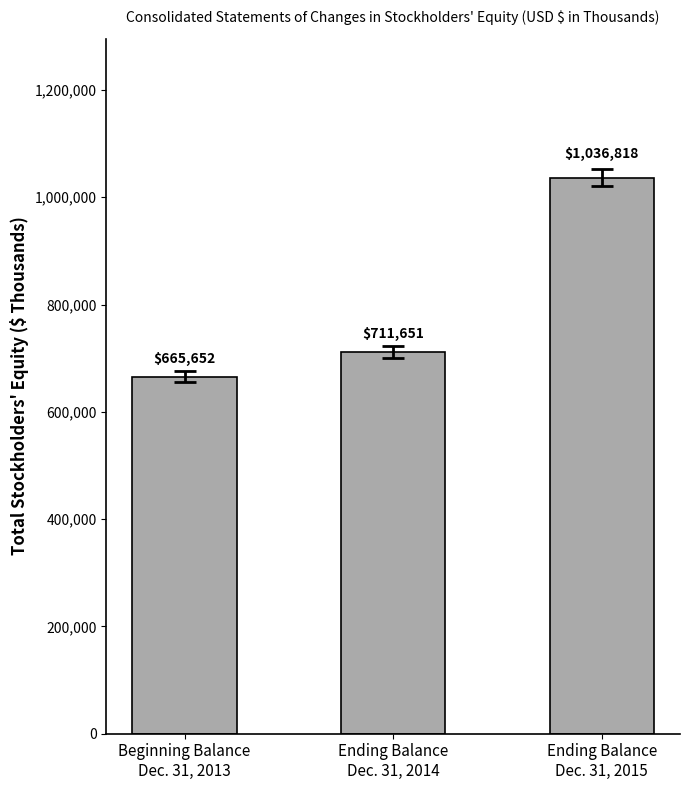

What is the average value?

804707